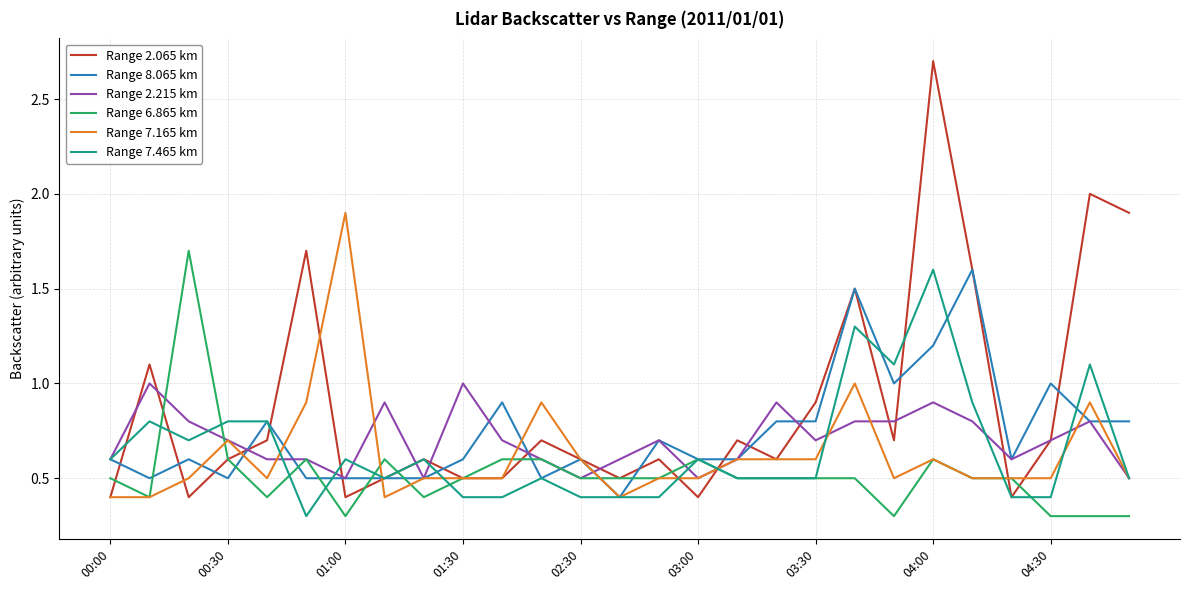

What is the lowest value of the Range 6.865 km series?

0.3